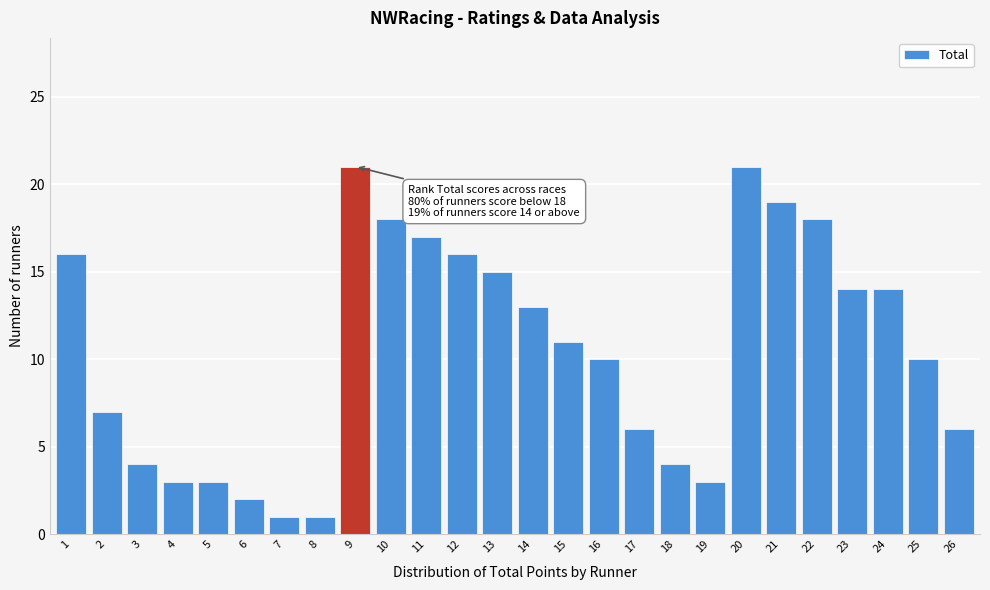

Reading left to right, transcribe all the data shown in this chart.

1=16	2=7	3=4	4=3	5=3	6=2	7=1	8=1	9=21	10=18	11=17	12=16	13=15	14=13	15=11	16=10	17=6	18=4	19=3	20=21	21=19	22=18	23=14	24=14	25=10	26=6